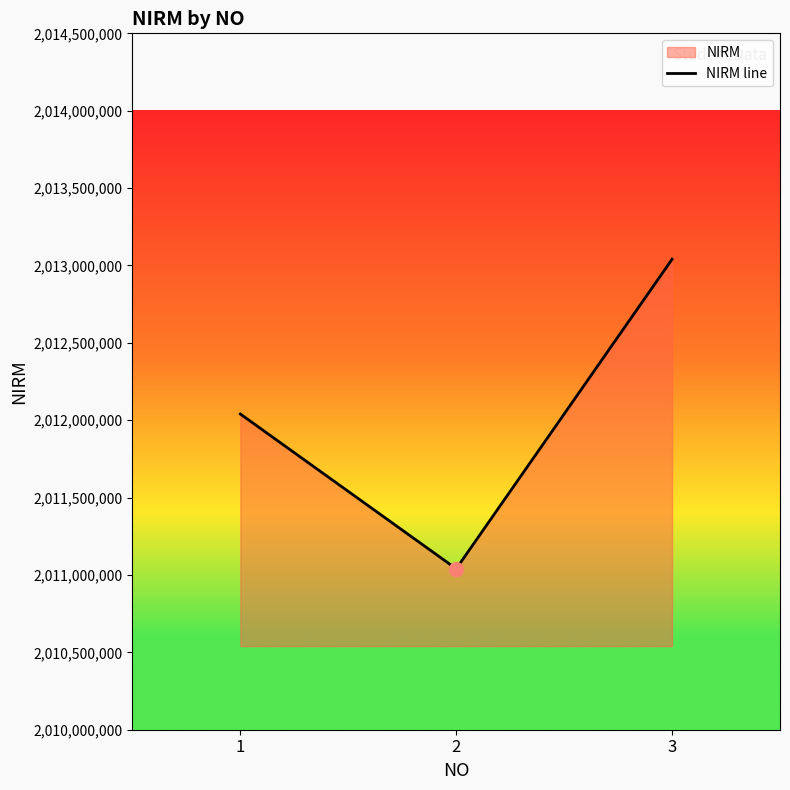

Does the chart have visible grid lines?

No